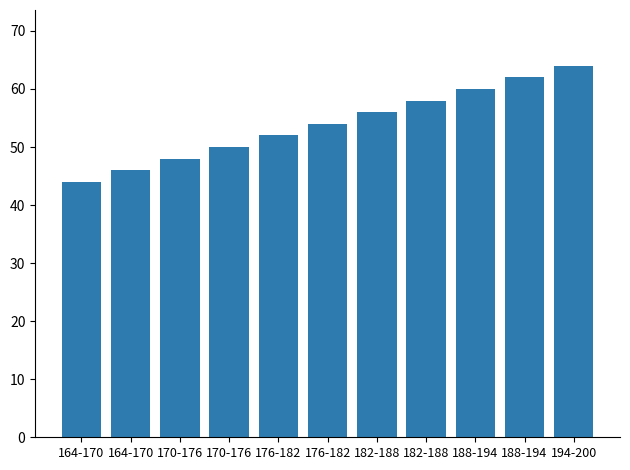

The value at 188-194 is 20. True or false?

False